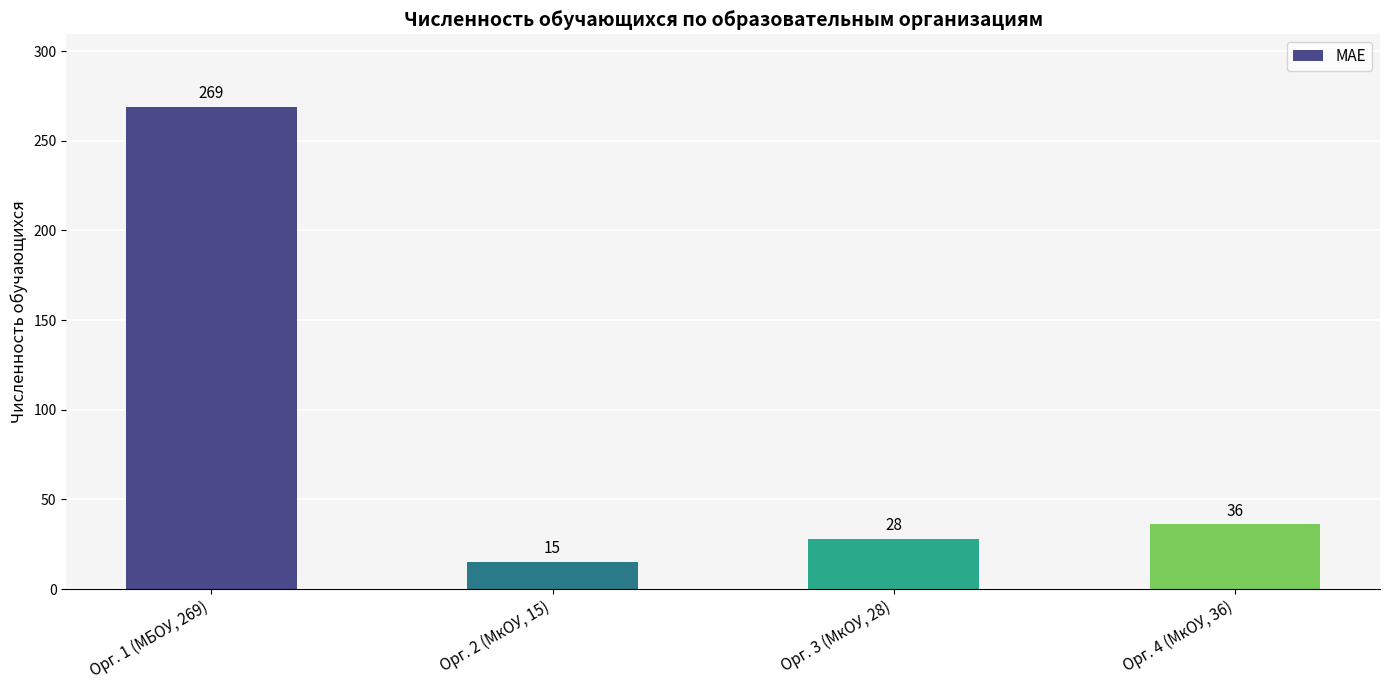

What is the maximum value shown in the chart?

269